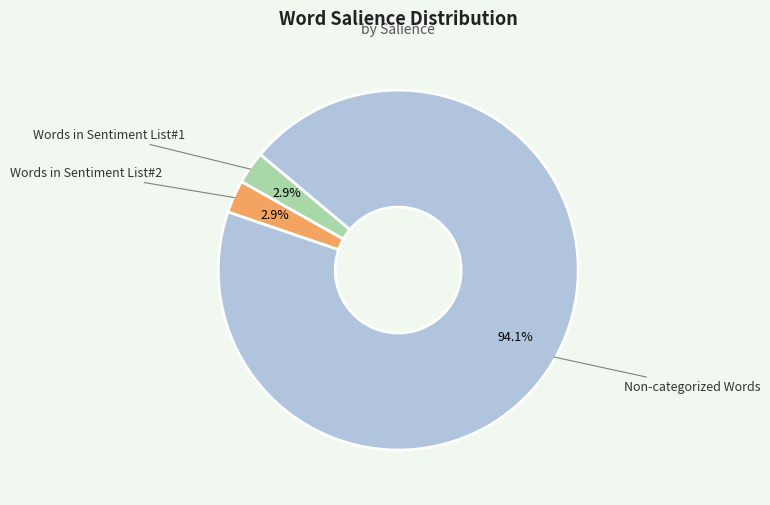

How many slices are in this pie chart?

3